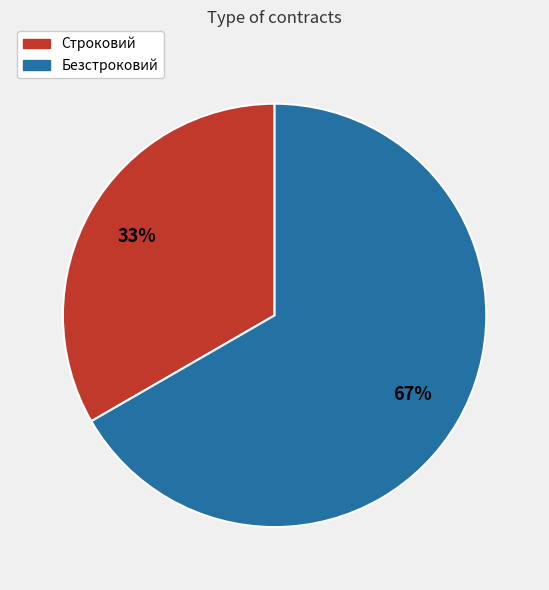

Which has a higher value, Безстроковий or Строковий?

Безстроковий